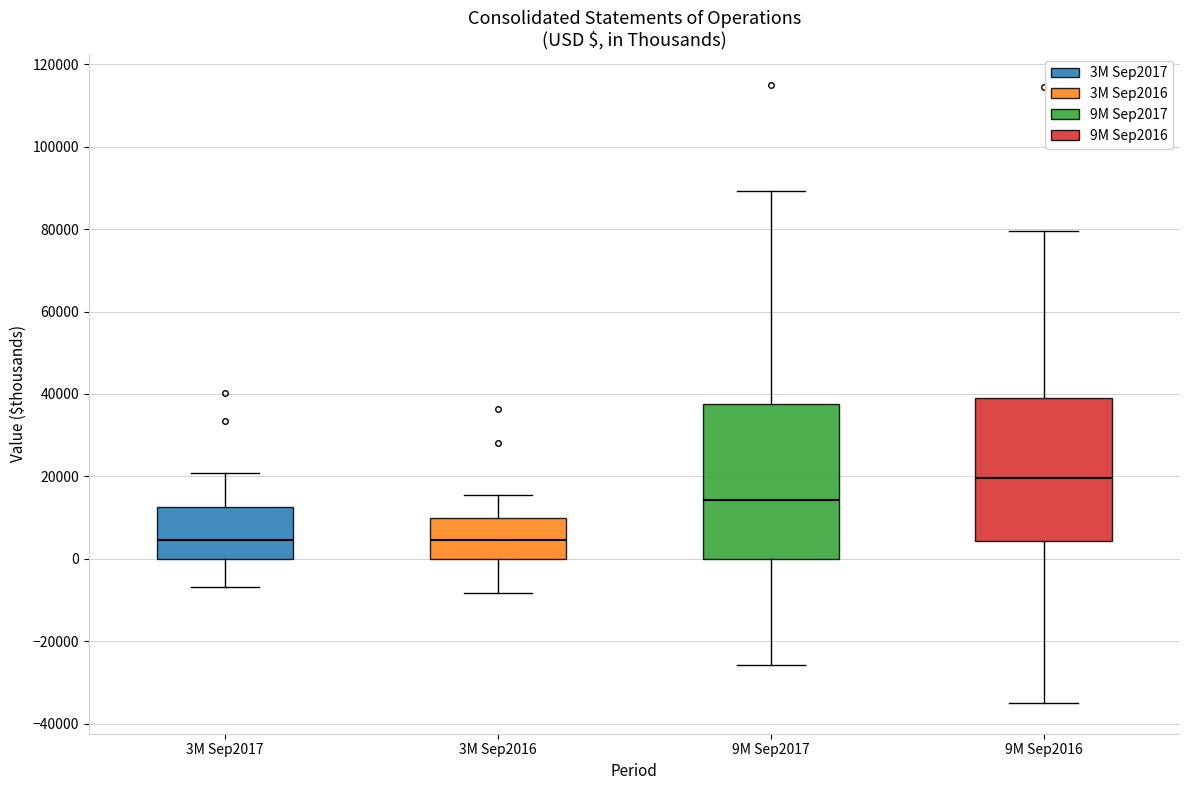

Reading left to right, read every box against the y-axis: the position of its median line, the range the box covers, and the ends of its whiskers. The values are not printed on the chart, so give them approximately, as read against the axis.

3M Sep2017: median 4000, box 0 to 12000, whiskers -6000 to 20000
3M Sep2016: median 4000, box 0 to 10000, whiskers -8000 to 16000
9M Sep2017: median 14000, box 0 to 38000, whiskers -26000 to 90000
9M Sep2016: median 20000, box 4000 to 40000, whiskers -34000 to 80000